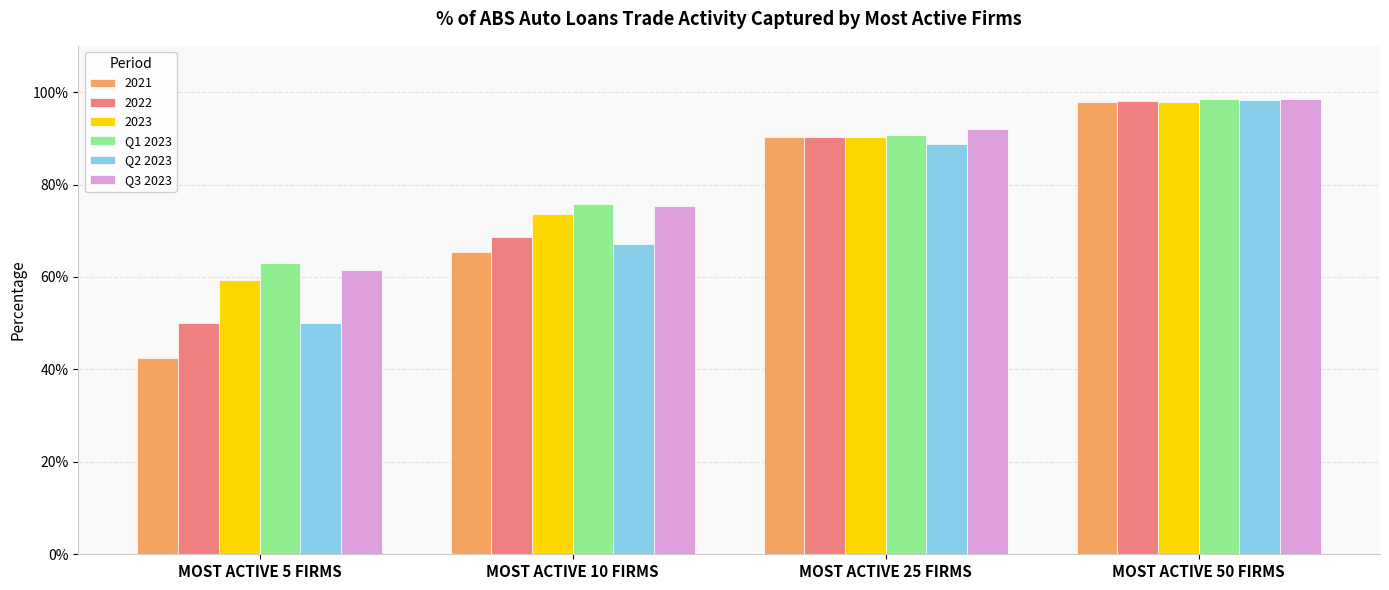

Which series has the largest total across all categories?

Q1 2023